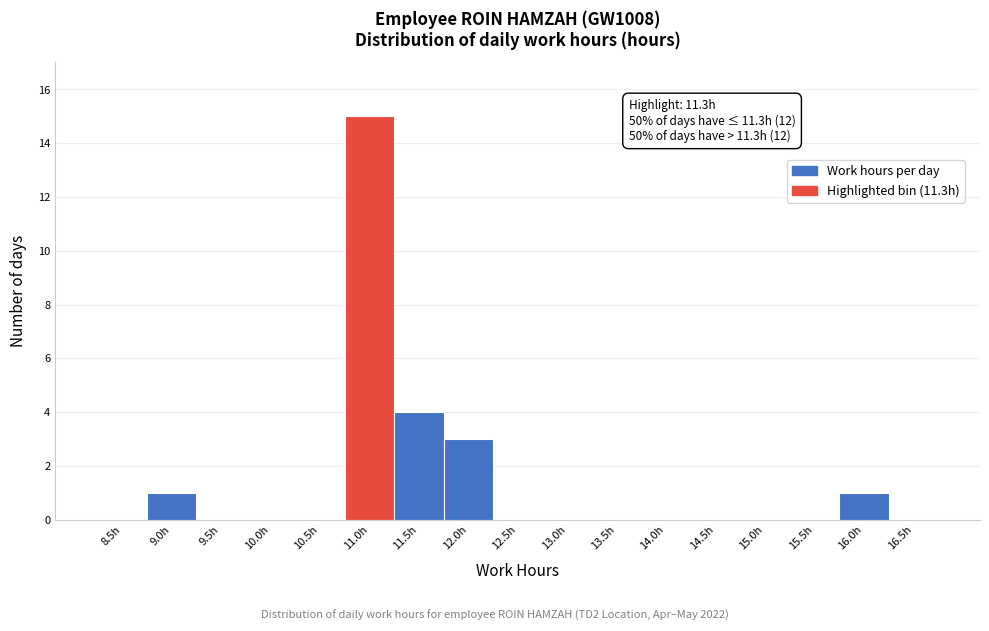

Reading left to right, transcribe all the data shown in this chart.

8.5h=0	9.0h=1	9.5h=0	10.0h=0	10.5h=0	11.0h=15	11.5h=4	12.0h=3	12.5h=0	13.0h=0	13.5h=0	14.0h=0	14.5h=0	15.0h=0	15.5h=0	16.0h=1	16.5h=0